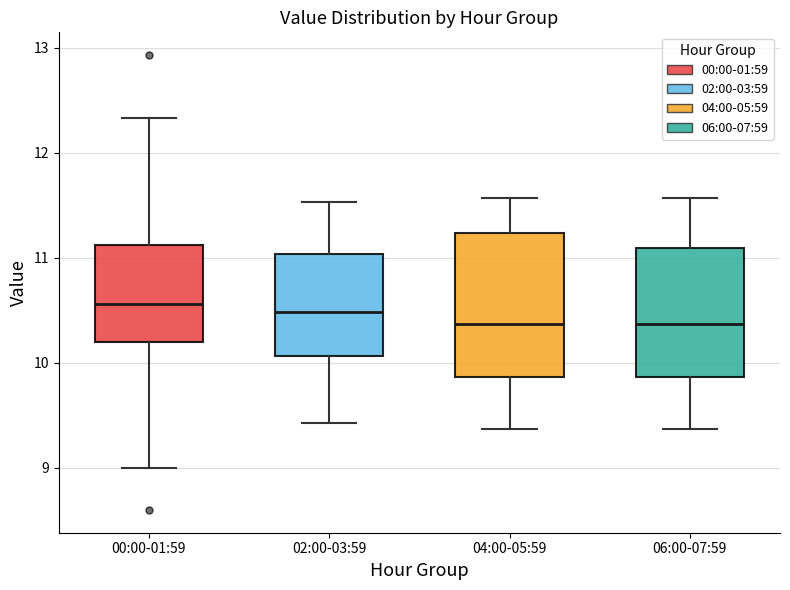

Which box is the tallest, from its lower edge to its upper edge?

04:00-05:59